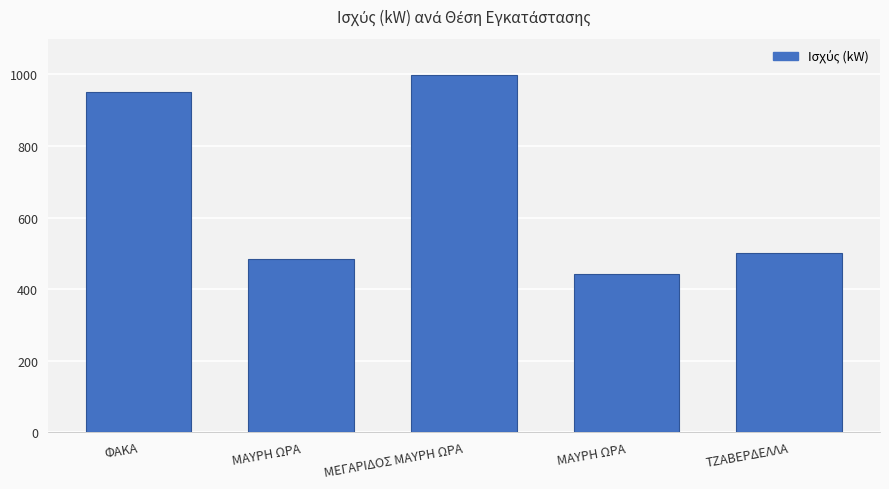

Count the number of categories in the chart.

5